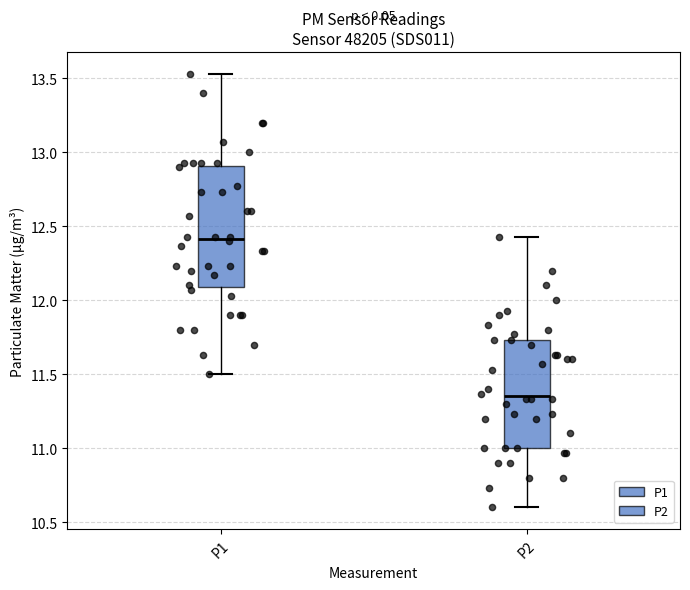

Where is the lower edge of the box for P1 on the y-axis? The values are not printed on the chart, so give them approximately, as read against the axis.

12.10